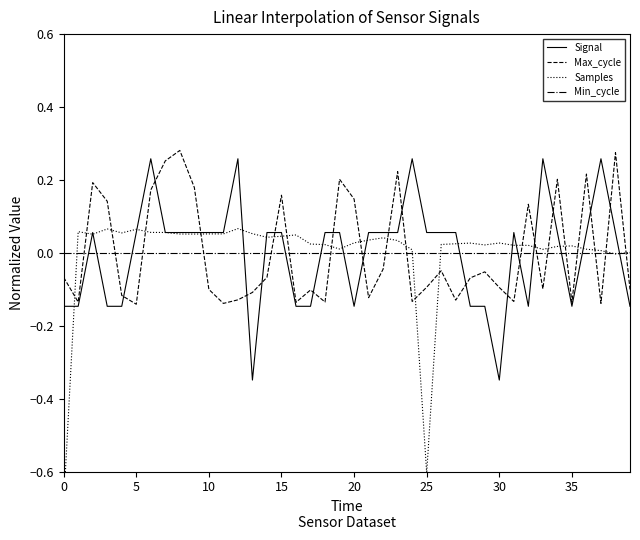

The value of Min_cycle at 20 is 0.0. True or false?

True